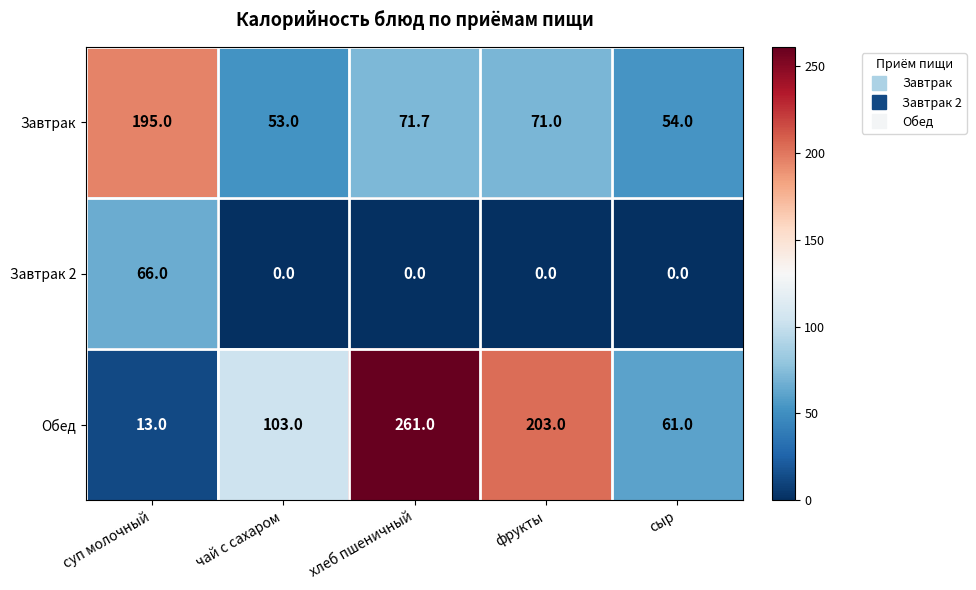

At which category is the sum across all series the highest?

хлеб пшеничный